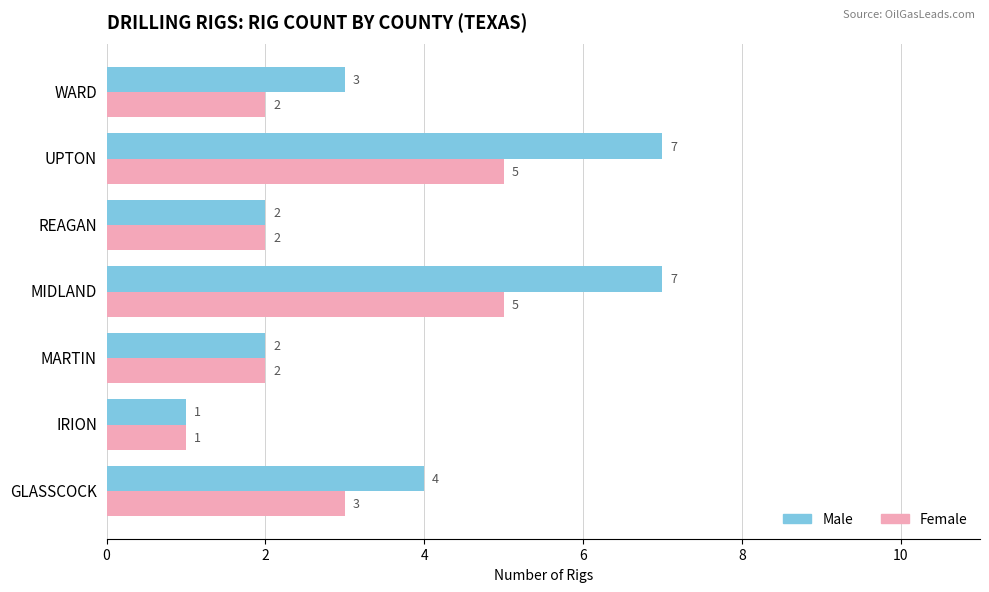

The value of Male at MARTIN is 3. True or false?

False